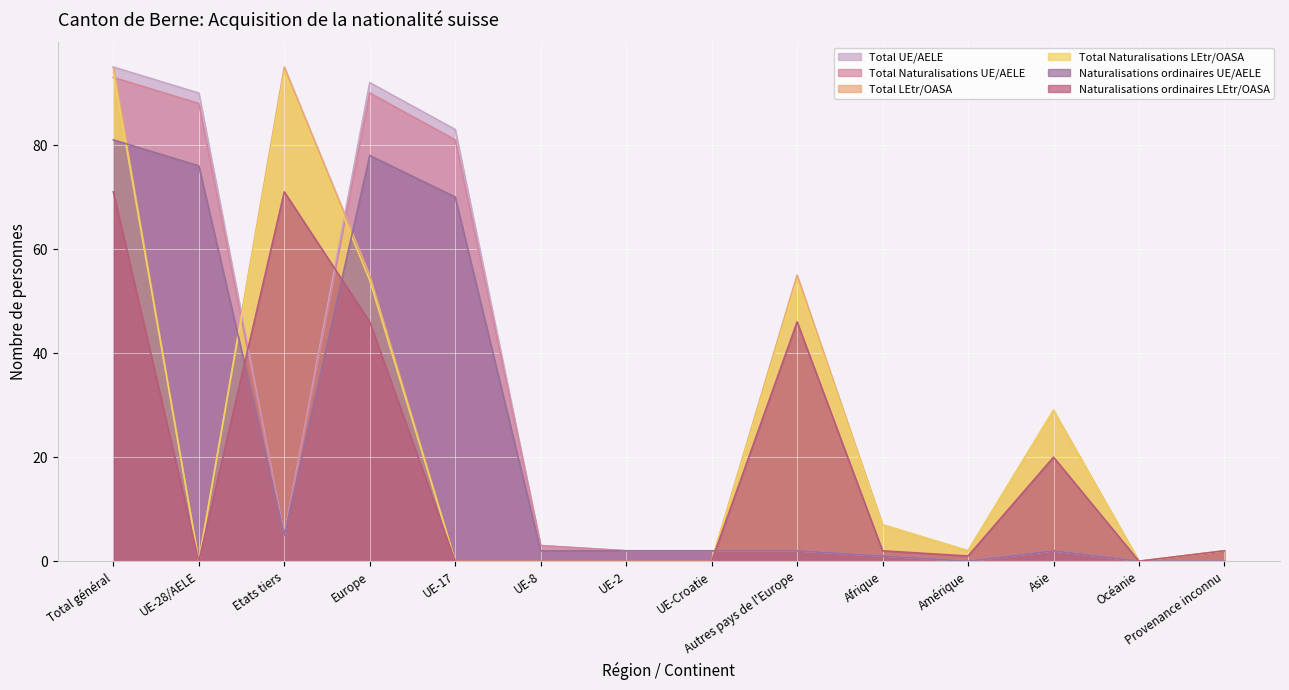

What is the label of the 3rd point from the right?

Asie